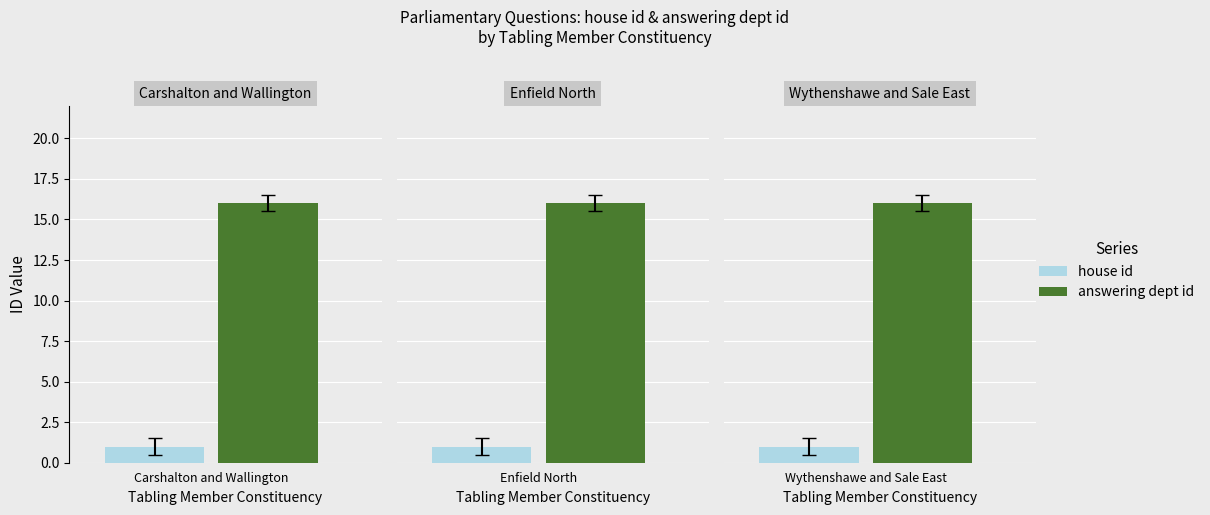

The house id series shows 1 at 1. True or false?

True